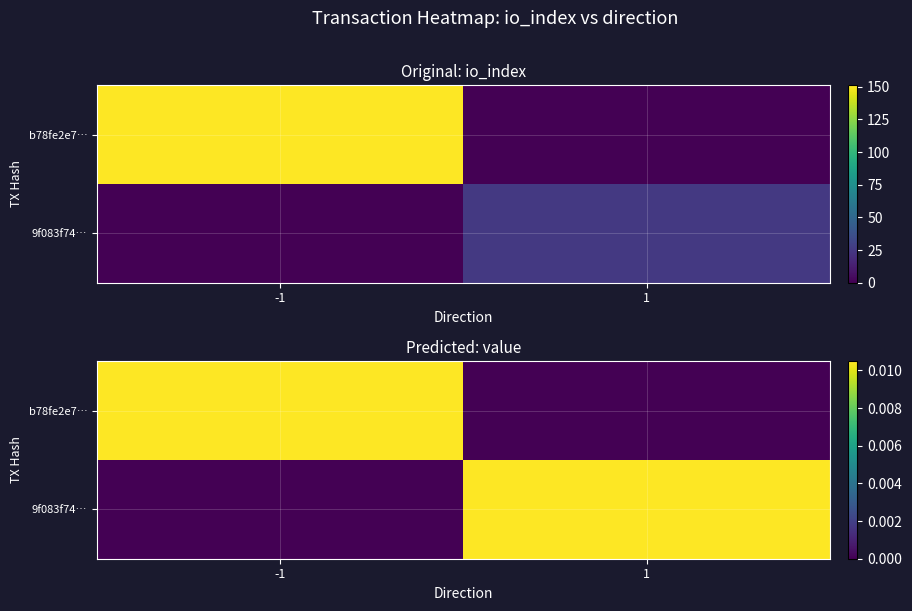

At how many categories does at least one series exceed 0?

2